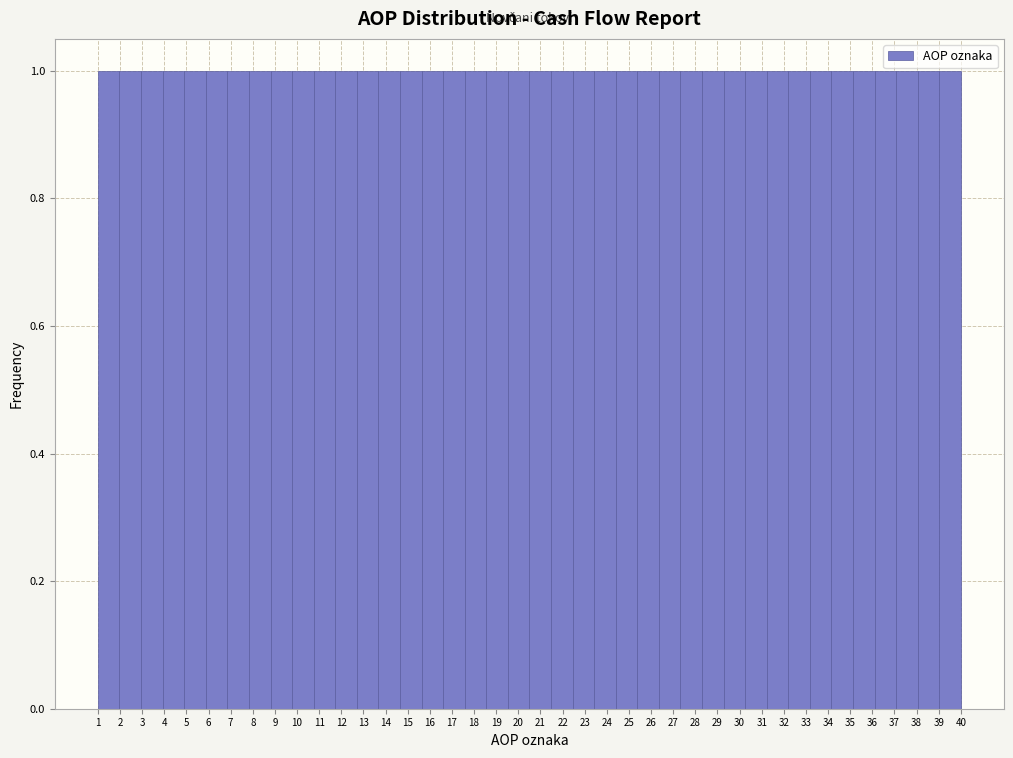

Reading left to right, list every bar in this chart as the range it spans on the x-axis followed by its height. Neither the bar edges nor the heights are printed on the chart, so give them approximately, as read against the axes.

1.0 to 2.0: 1
2.0 to 3.0: 1
3.0 to 3.9: 1
3.9 to 4.9: 1
4.9 to 5.9: 1
5.9 to 6.9: 1
6.9 to 7.8: 1
7.8 to 8.8: 1
8.8 to 9.8: 1
9.8 to 10.8: 1
10.8 to 11.7: 1
11.7 to 12.7: 1
12.7 to 13.7: 1
13.7 to 14.7: 1
14.7 to 15.6: 1
15.6 to 16.6: 1
16.6 to 17.6: 1
17.6 to 18.6: 1
18.6 to 19.5: 1
19.5 to 20.5: 1
20.5 to 21.5: 1
21.5 to 22.5: 1
22.5 to 23.4: 1
23.4 to 24.4: 1
24.4 to 25.4: 1
25.4 to 26.4: 1
26.4 to 27.3: 1
27.3 to 28.3: 1
28.3 to 29.3: 1
29.3 to 30.3: 1
30.3 to 31.2: 1
31.2 to 32.2: 1
32.2 to 33.2: 1
33.2 to 34.2: 1
34.2 to 35.1: 1
35.1 to 36.1: 1
36.1 to 37.1: 1
37.1 to 38.1: 1
38.1 to 39.0: 1
39.0 to 40.0: 1